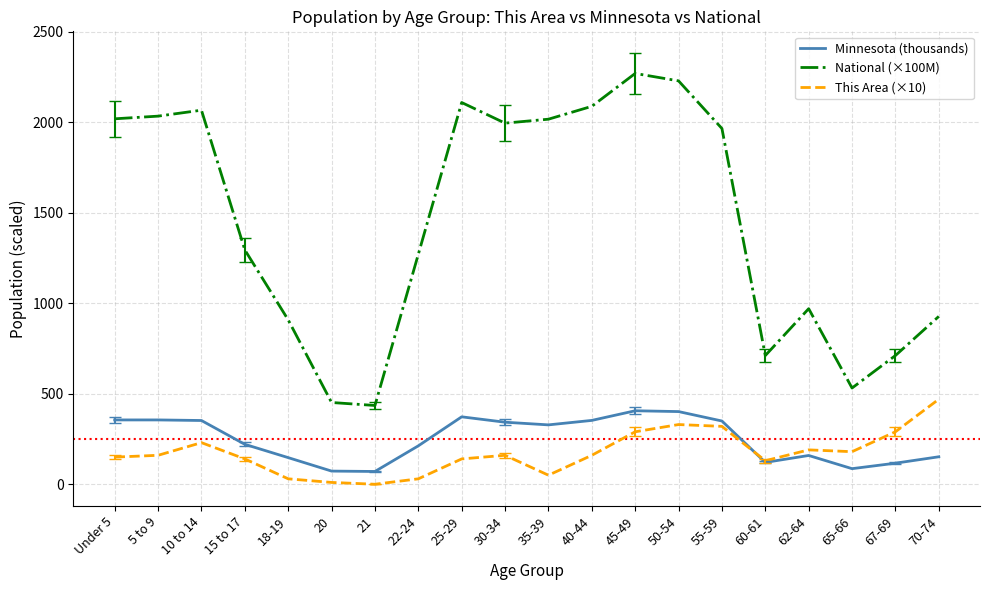

What is the highest value of the This Area (×10) series?

470.0